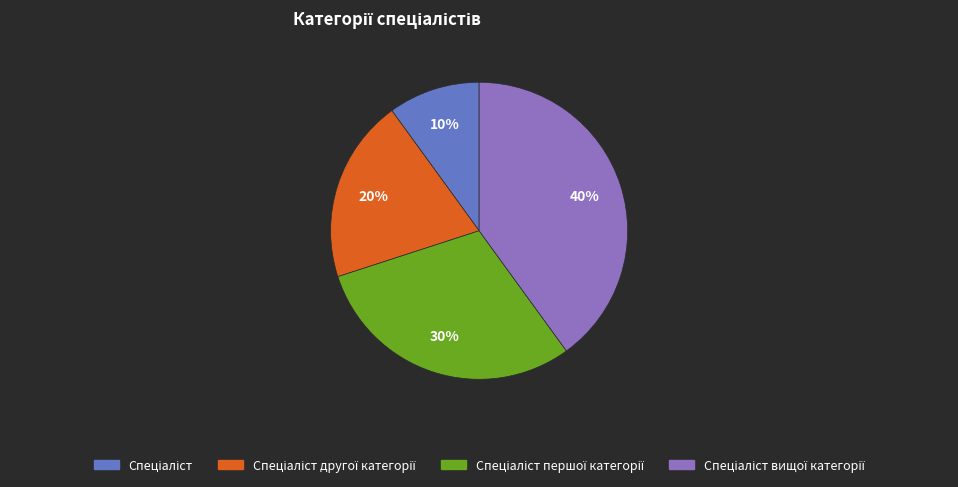

Is there any slice that represents more than half of the pie?

No